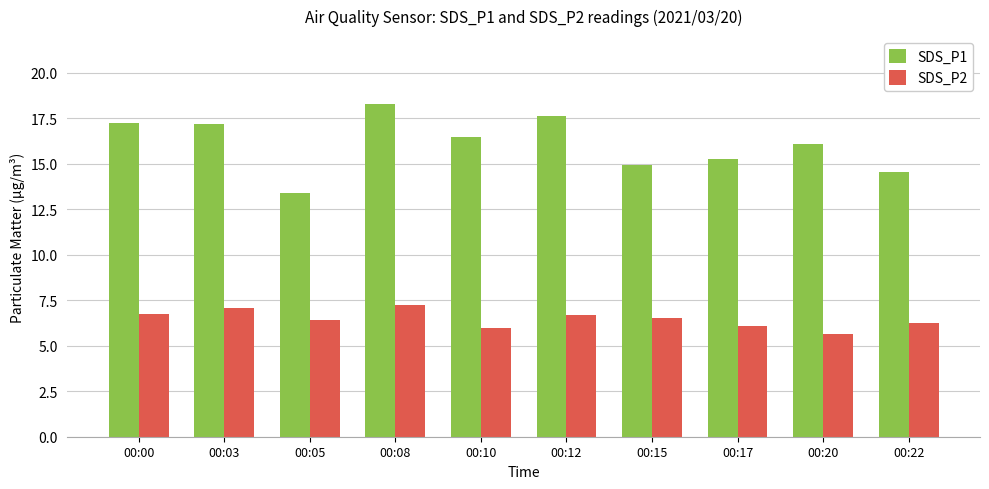

What is the average value of the SDS_P2 series?

6.5